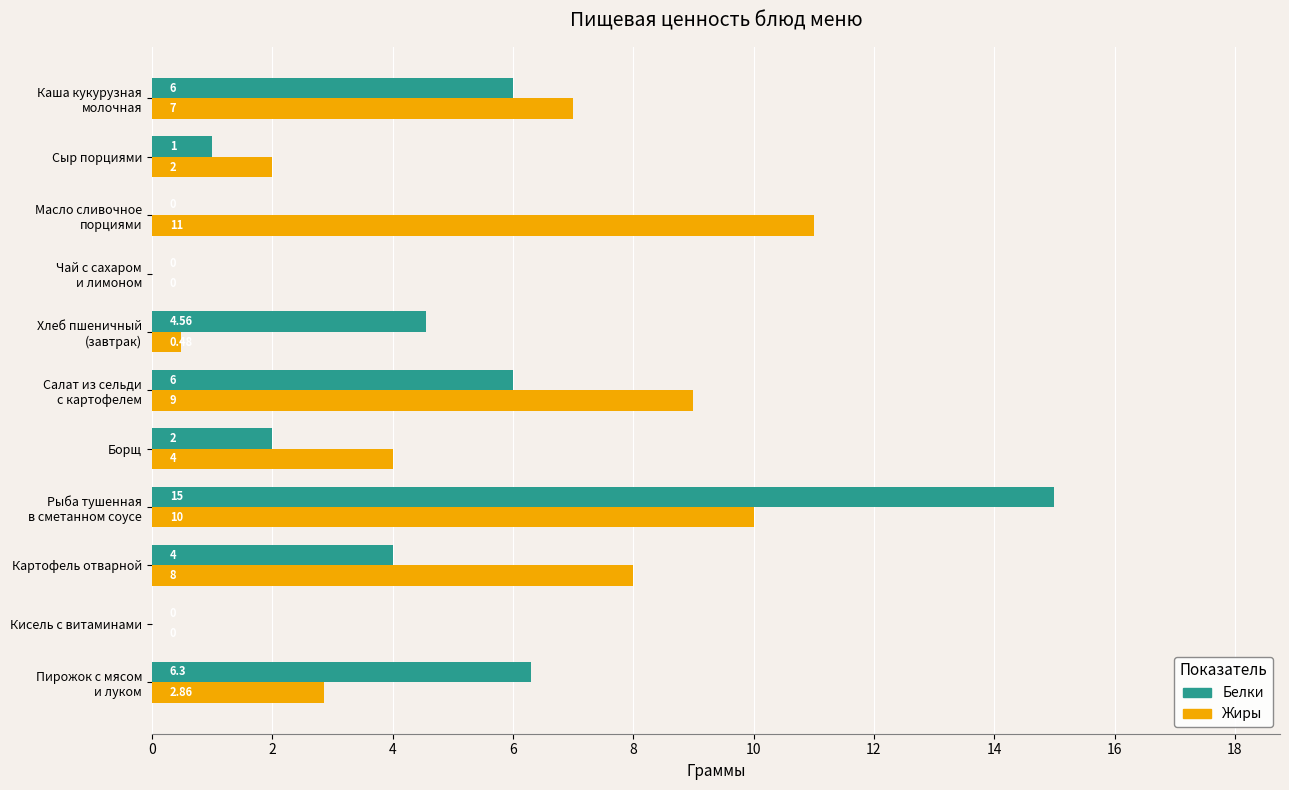

Which series has the largest total across all categories?

Жиры